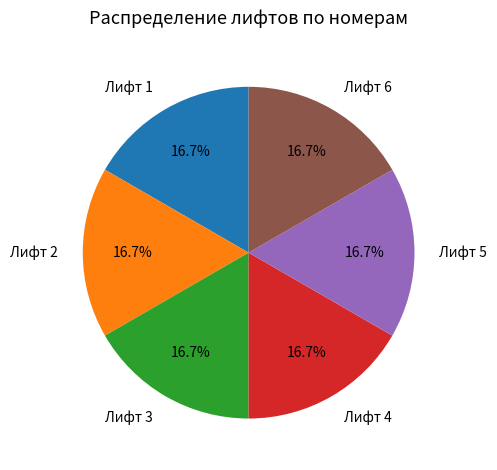

To the nearest percent, what is the difference between the largest and smallest slice percentages?

0%